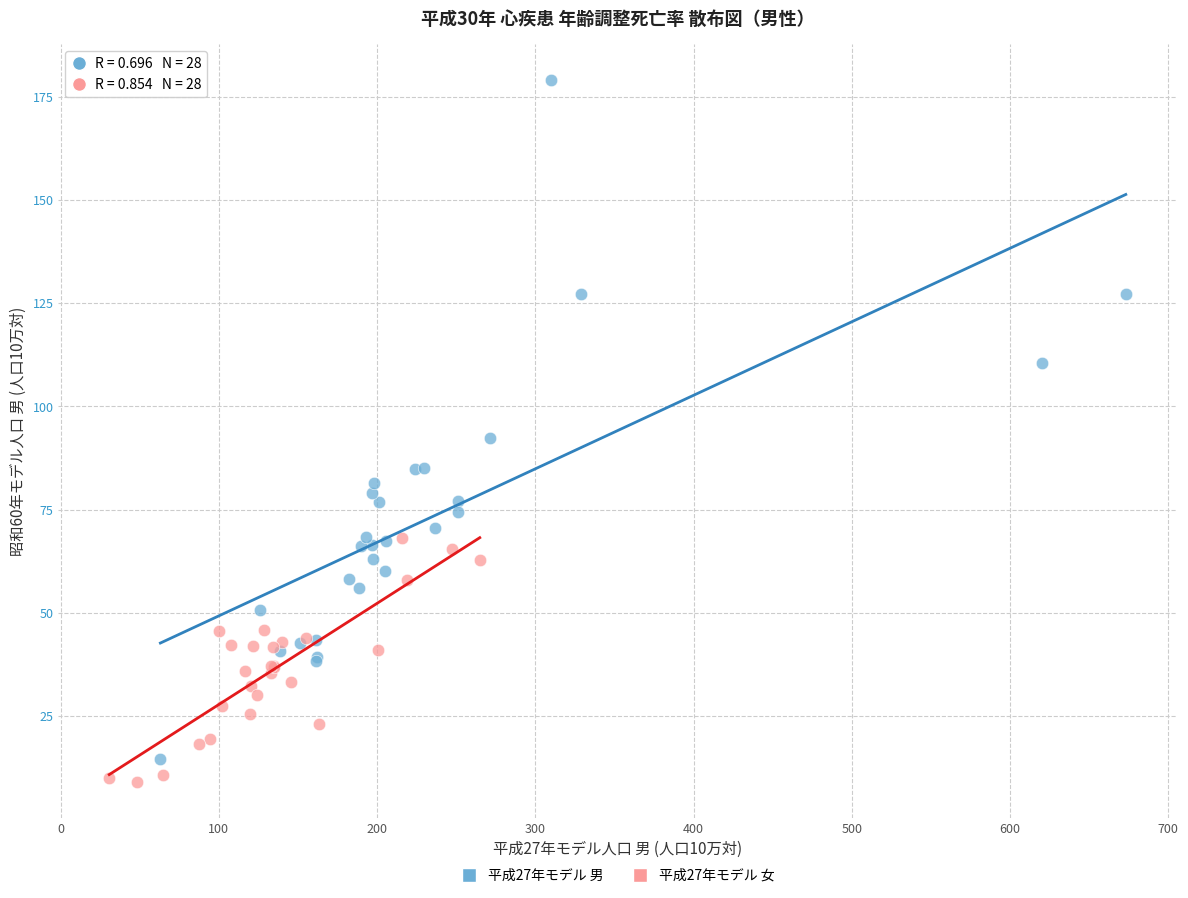

Which series contains the lowest Y value?

平成27年モデル 女